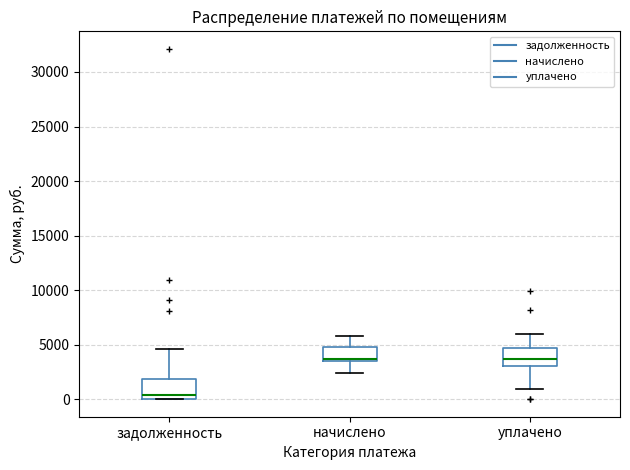

Where does the median line of the box for уплачено sit on the y-axis? The values are not printed on the chart, so give them approximately, as read against the axis.

3500